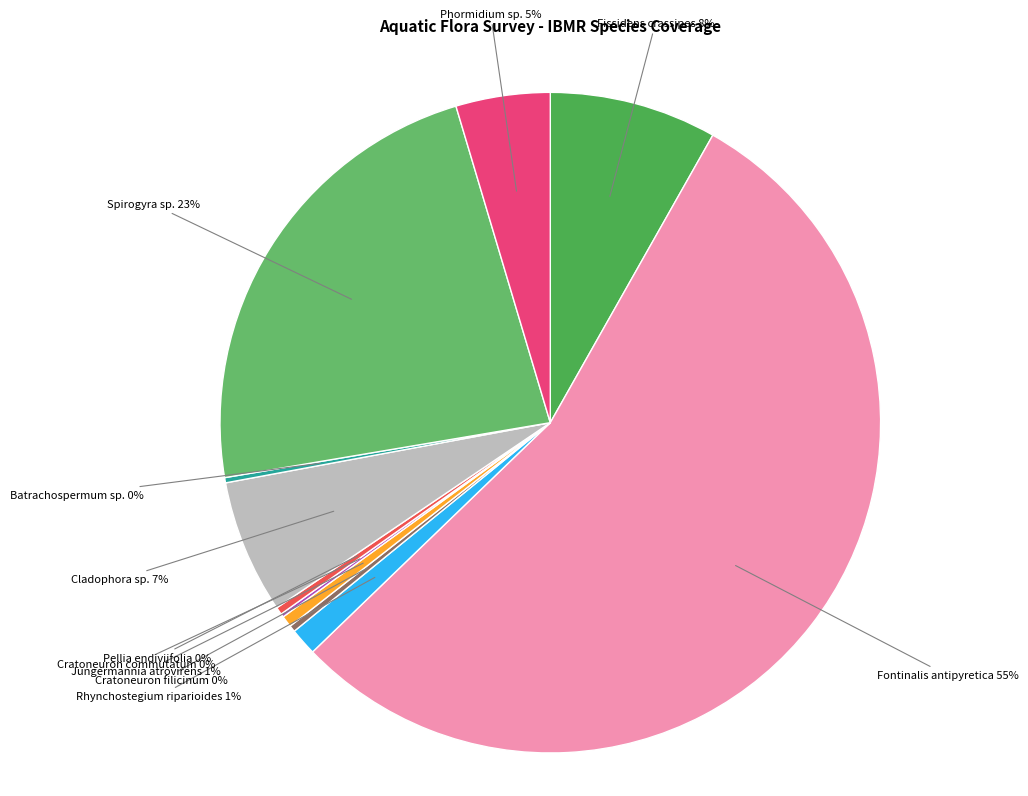

True or false: Phormidium sp. accounts for 11% of the total.

False